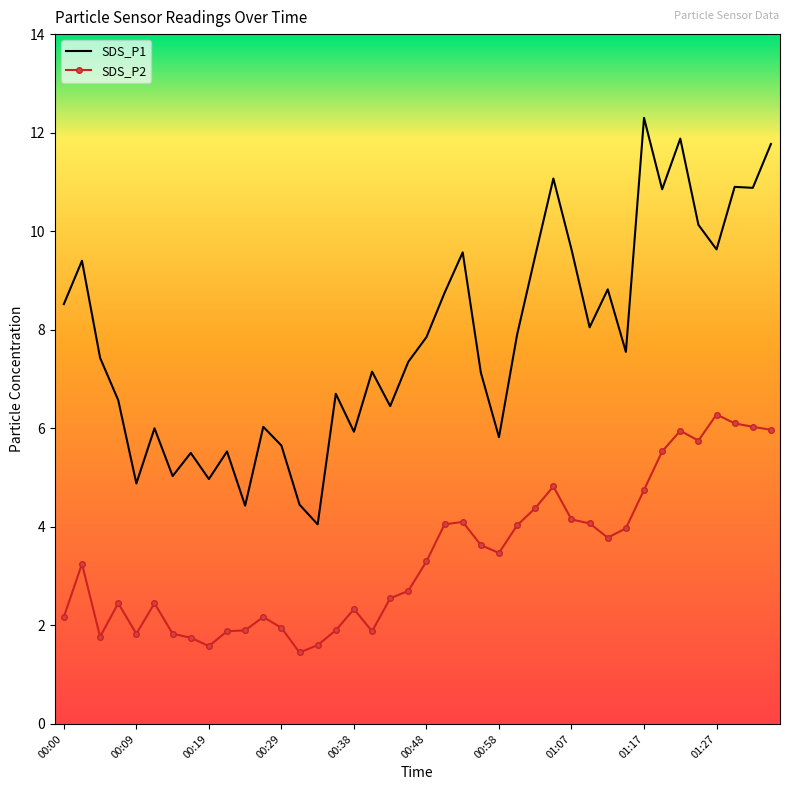

Which series has the widest spread of values?

SDS_P1